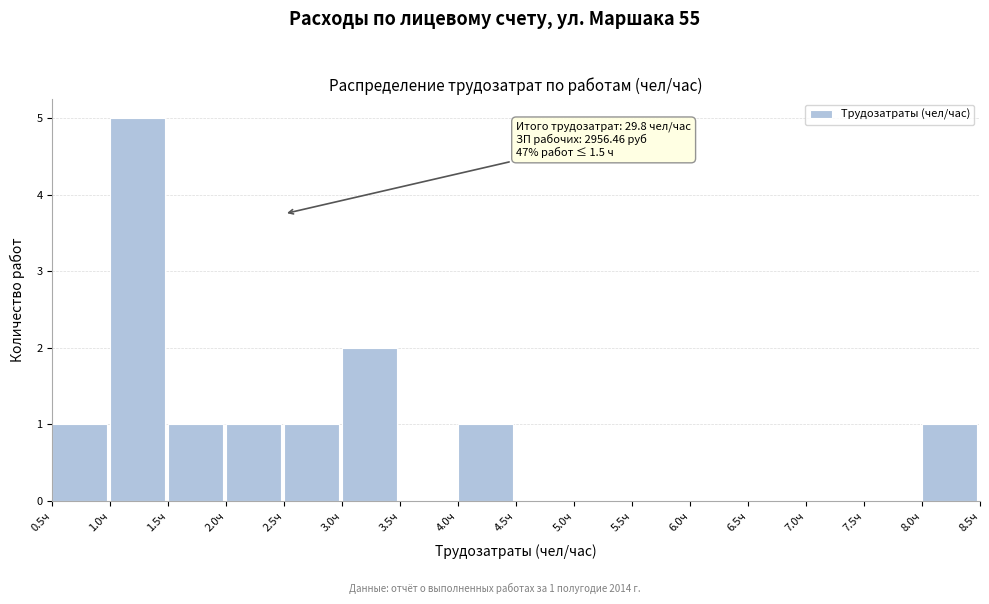

Over which range of the x-axis is the bar tallest?

1.0 to 1.5